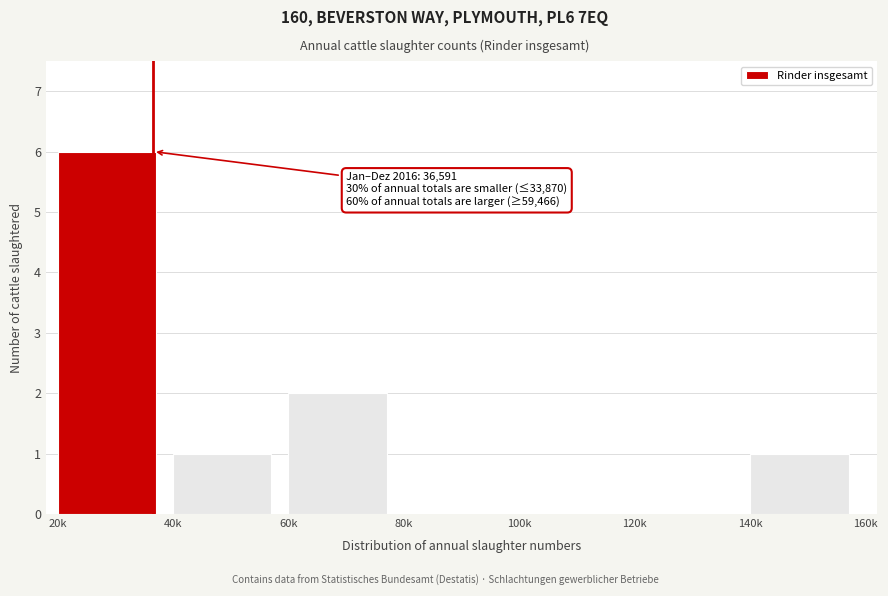

Reading right to left, transcribe all the data shown in this chart.

140k=1	120k=0	100k=0	80k=0	60k=2	40k=1	20k=6